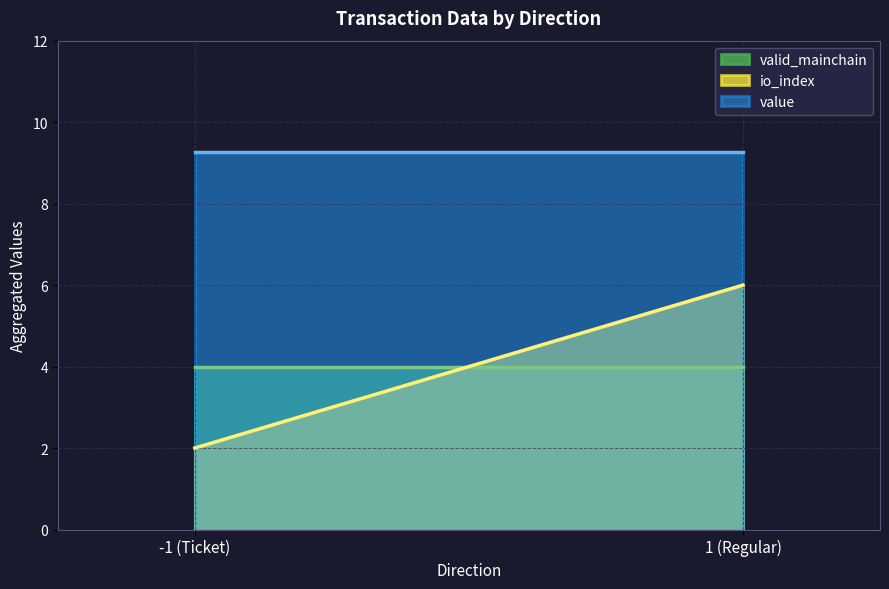

At 1, list the series in order from smallest to largest.

valid_mainchain, io_index, value